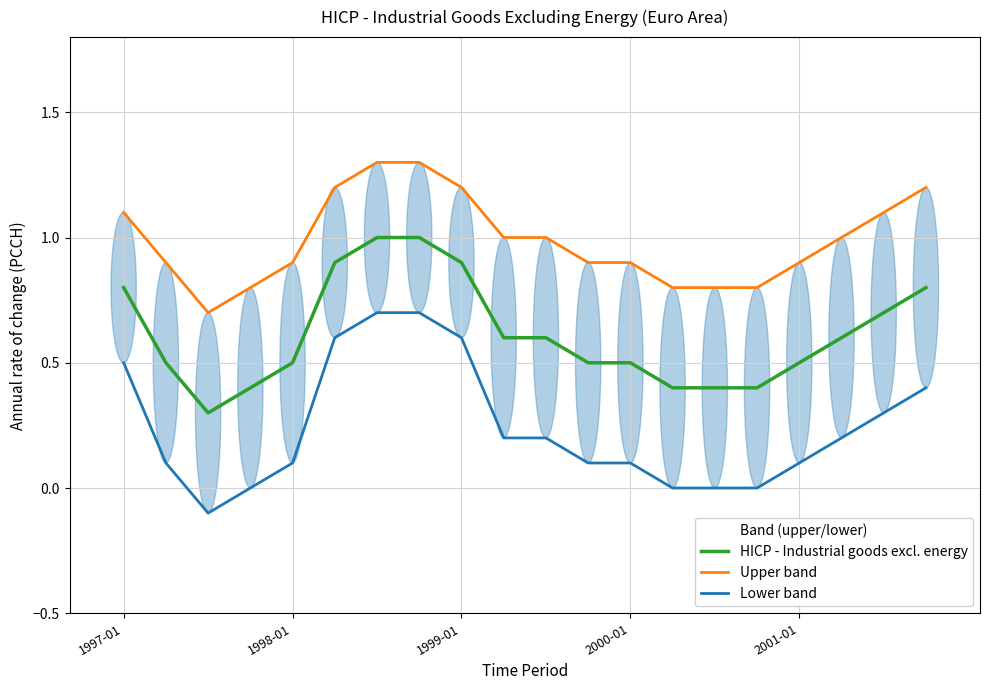

Reading left to right, list all the values displayed in this chart.

HICP - Industrial goods excl. energy: 0.8	0.5	0.3	0.4	0.5	0.9	1.0	1.0	0.9	0.6	0.6	0.5	0.5	0.4	0.4	0.4	0.5	0.6	0.7	0.8
Upper band: 1.1	0.9	0.7	0.8	0.9	1.2	1.3	1.3	1.2	1.0	1.0	0.9	0.9	0.8	0.8	0.8	0.9	1.0	1.1	1.2
Lower band: 0.5	0.1	-0.1	0.0	0.1	0.6	0.7	0.7	0.6	0.2	0.2	0.1	0.1	0.0	0.0	0.0	0.1	0.2	0.3	0.4